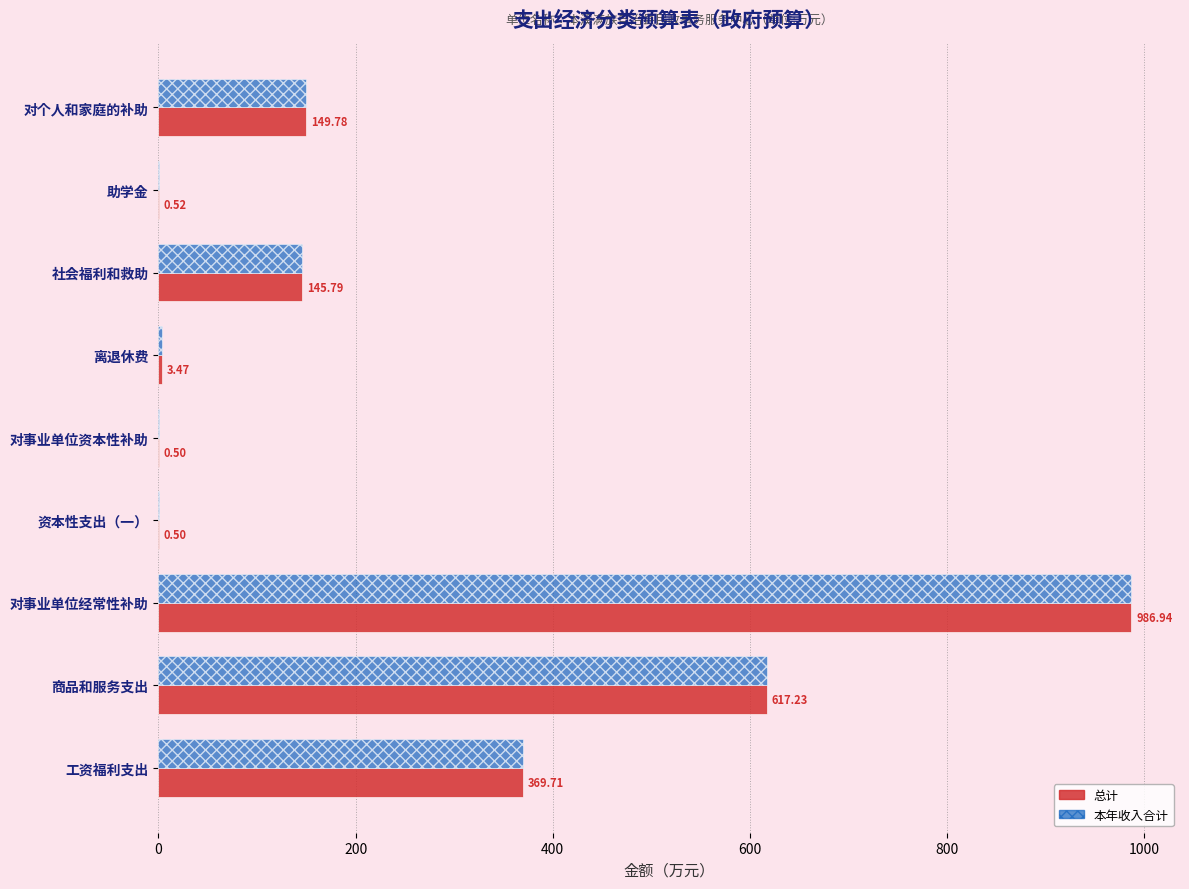

At which label is 总计 closest to 493?

工资福利支出